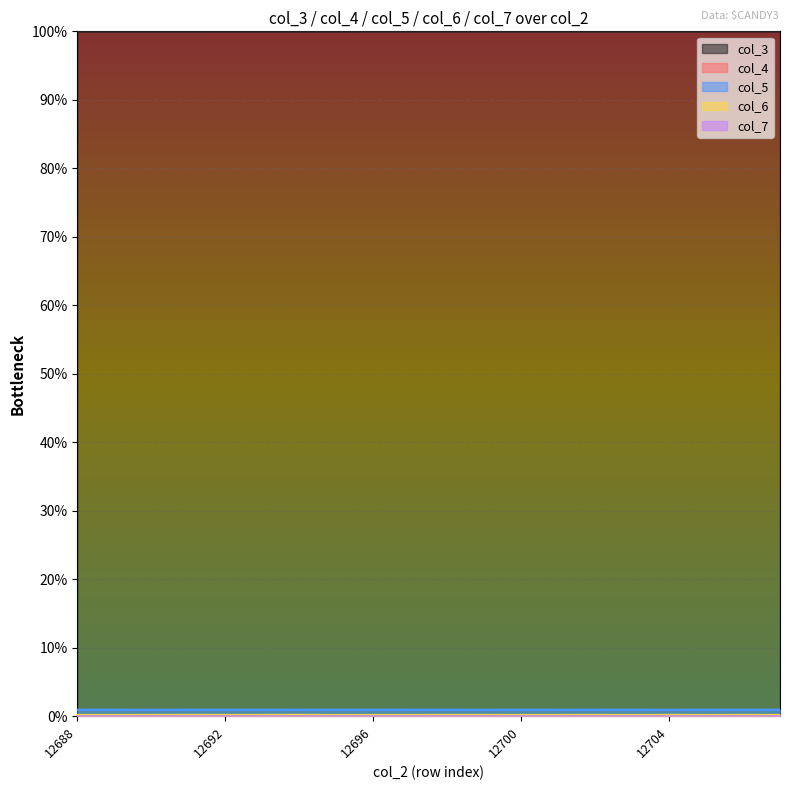

Is it true that col_7 equals 0.0 at 12695?

True